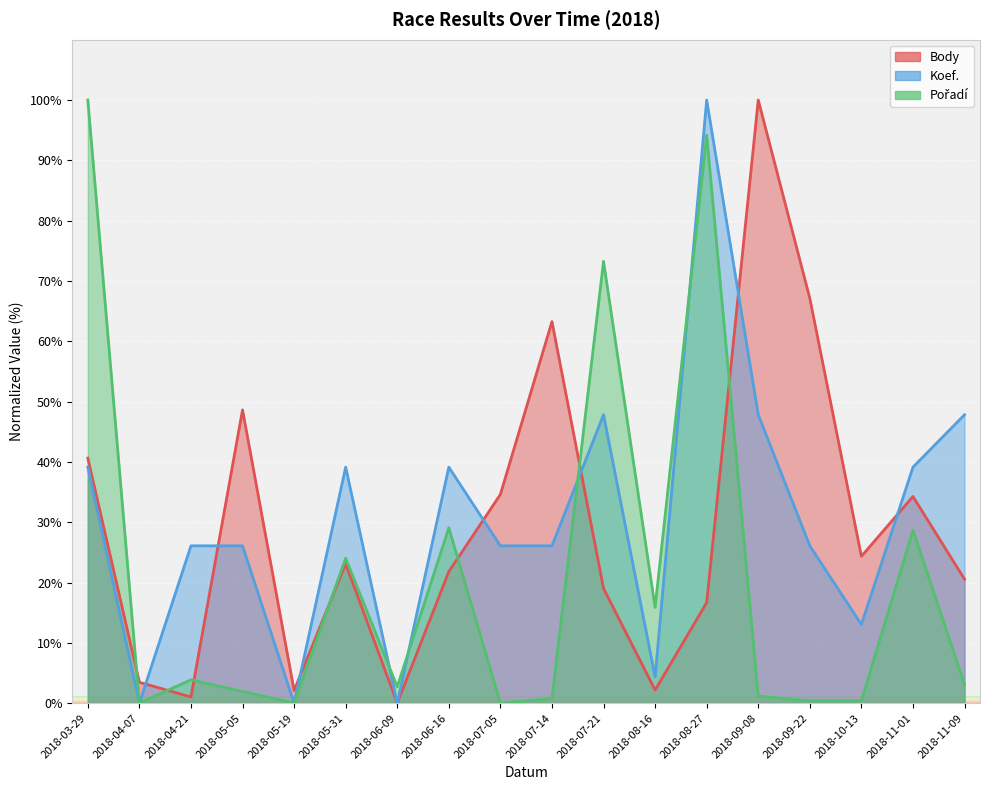

Which series changed the most between 2018-07-14 and 2018-11-09?

Body